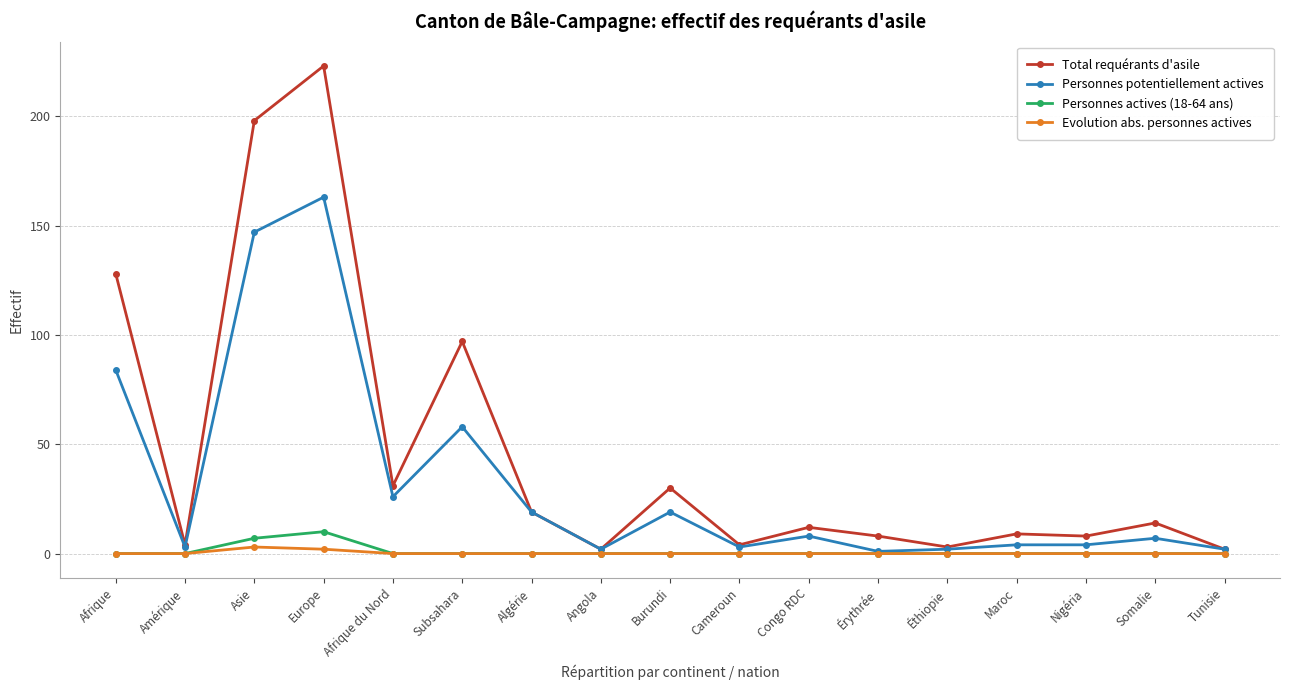

How many series are shown in this chart?

4